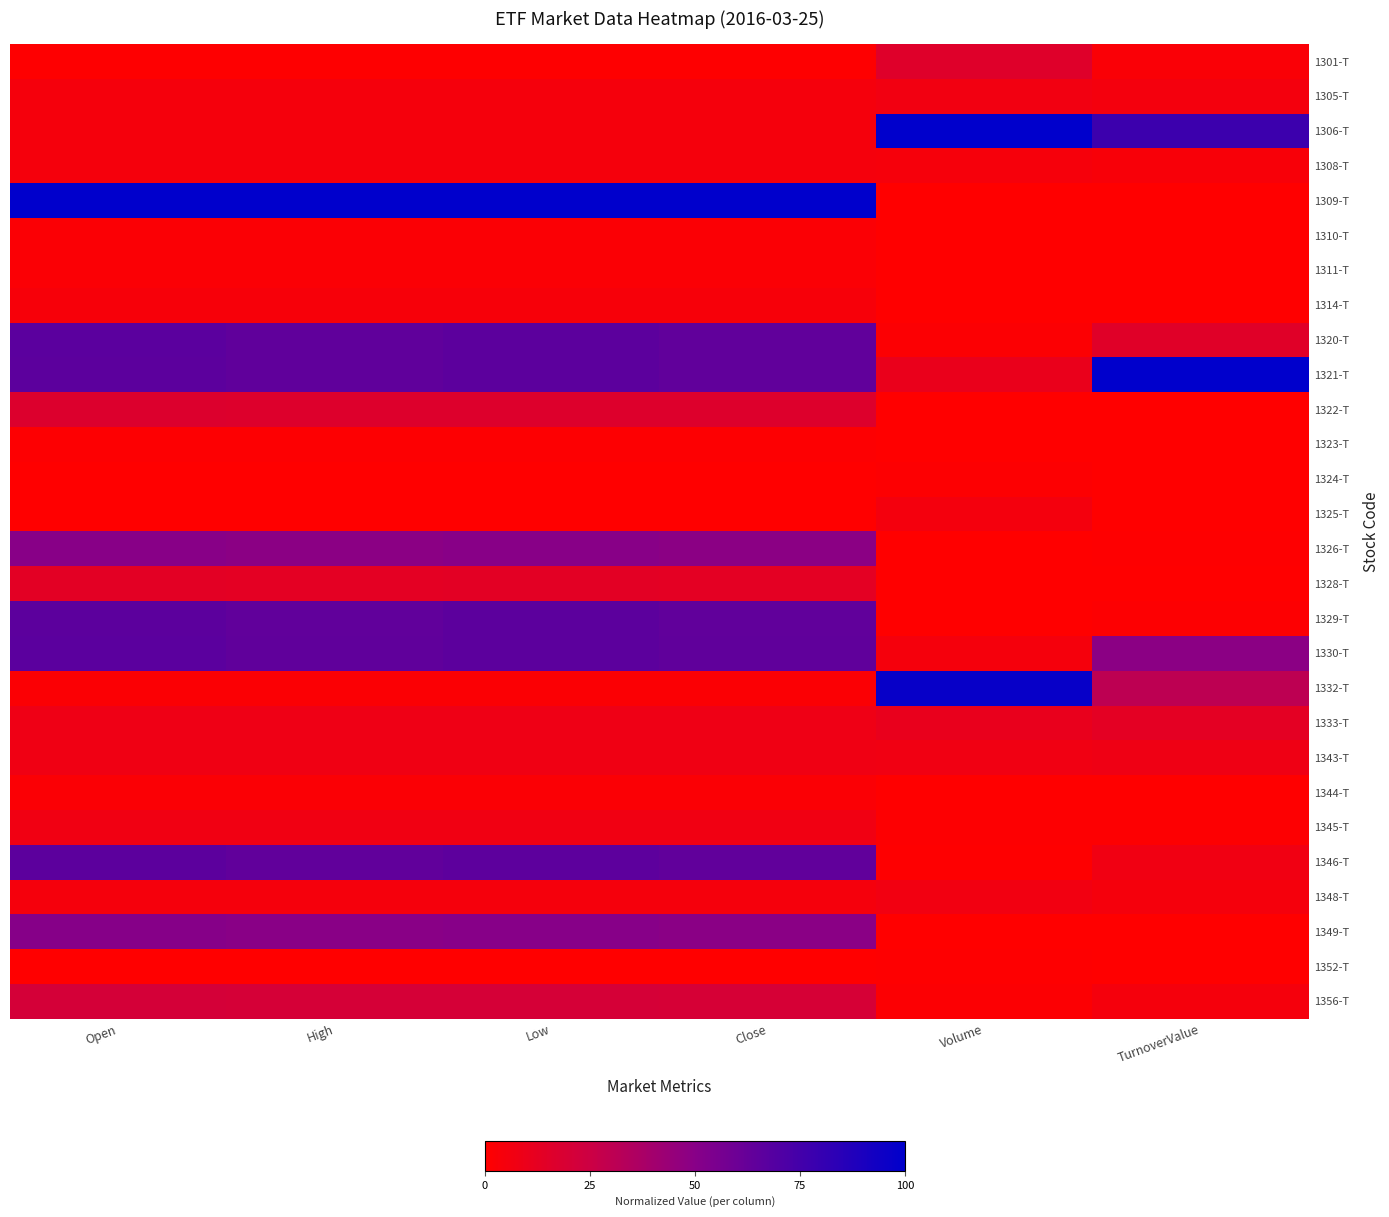

Reading left to right, extract all data points from this chart.

1301-T: Open=0.0	High=0.0	Low=0.0	Close=0.0	Volume=0.2	TurnoverValue=0.0
1305-T: Open=0.1	High=0.0	Low=0.1	Close=0.0	Volume=0.1	TurnoverValue=0.1
1306-T: Open=0.0	High=0.0	Low=0.0	Close=0.0	Volume=1.0	TurnoverValue=0.8
1308-T: Open=0.0	High=0.0	Low=0.0	Close=0.0	Volume=0.0	TurnoverValue=0.0
1309-T: Open=1.0	High=1.0	Low=1.0	Close=1.0	Volume=0.0	TurnoverValue=0.0
1310-T: Open=0.0	High=0.0	Low=0.0	Close=0.0	Volume=0.0	TurnoverValue=0.0
1311-T: Open=0.0	High=0.0	Low=0.0	Close=0.0	Volume=0.0	TurnoverValue=0.0
1314-T: Open=0.0	High=0.0	Low=0.0	Close=0.0	Volume=0.0	TurnoverValue=0.0
1320-T: Open=0.7	High=0.6	Low=0.7	Close=0.6	Volume=0.0	TurnoverValue=0.1
1321-T: Open=0.7	High=0.6	Low=0.7	Close=0.6	Volume=0.1	TurnoverValue=1.0
1322-T: Open=0.2	High=0.2	Low=0.2	Close=0.2	Volume=0.0	TurnoverValue=0.0
1323-T: Open=0.0	High=0.0	Low=0.0	Close=0.0	Volume=0.0	TurnoverValue=0.0
1324-T: Open=0.0	High=0.0	Low=0.0	Close=0.0	Volume=0.0	TurnoverValue=0.0
1325-T: Open=0.0	High=0.0	Low=0.0	Close=0.0	Volume=0.1	TurnoverValue=0.0
1326-T: Open=0.5	High=0.5	Low=0.5	Close=0.5	Volume=0.0	TurnoverValue=0.0
1328-T: Open=0.1	High=0.1	Low=0.1	Close=0.1	Volume=0.0	TurnoverValue=0.0
1329-T: Open=0.7	High=0.6	Low=0.7	Close=0.6	Volume=0.0	TurnoverValue=0.0
1330-T: Open=0.7	High=0.6	Low=0.7	Close=0.6	Volume=0.0	TurnoverValue=0.5
1332-T: Open=0.0	High=0.0	Low=0.0	Close=0.0	Volume=1.0	TurnoverValue=0.3
1333-T: Open=0.1	High=0.1	Low=0.1	Close=0.1	Volume=0.1	TurnoverValue=0.1
1343-T: Open=0.1	High=0.1	Low=0.1	Close=0.1	Volume=0.1	TurnoverValue=0.1
1344-T: Open=0.0	High=0.0	Low=0.0	Close=0.0	Volume=0.0	TurnoverValue=0.0
1345-T: Open=0.1	High=0.1	Low=0.1	Close=0.1	Volume=0.0	TurnoverValue=0.0
1346-T: Open=0.7	High=0.6	Low=0.7	Close=0.6	Volume=0.0	TurnoverValue=0.1
1348-T: Open=0.0	High=0.0	Low=0.0	Close=0.0	Volume=0.1	TurnoverValue=0.0
1349-T: Open=0.5	High=0.5	Low=0.5	Close=0.5	Volume=0.0	TurnoverValue=0.0
1352-T: Open=0.0	High=0.0	Low=0.0	Close=0.0	Volume=0.0	TurnoverValue=0.0
1356-T: Open=0.2	High=0.2	Low=0.2	Close=0.2	Volume=0.0	TurnoverValue=0.0